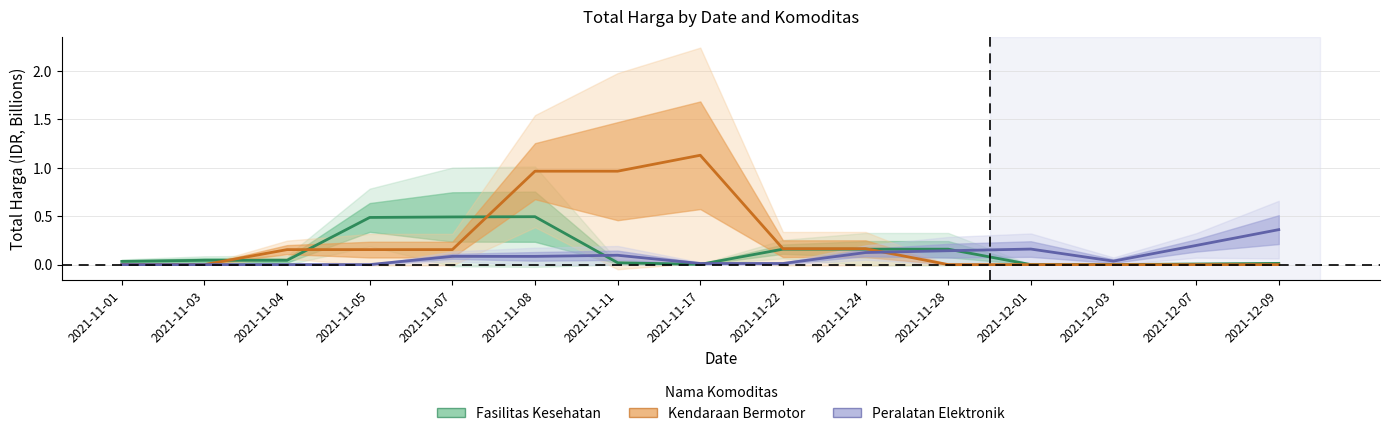

After their last crossing, which series has the higher values: Fasilitas Kesehatan or Peralatan Elektronik?

Peralatan Elektronik